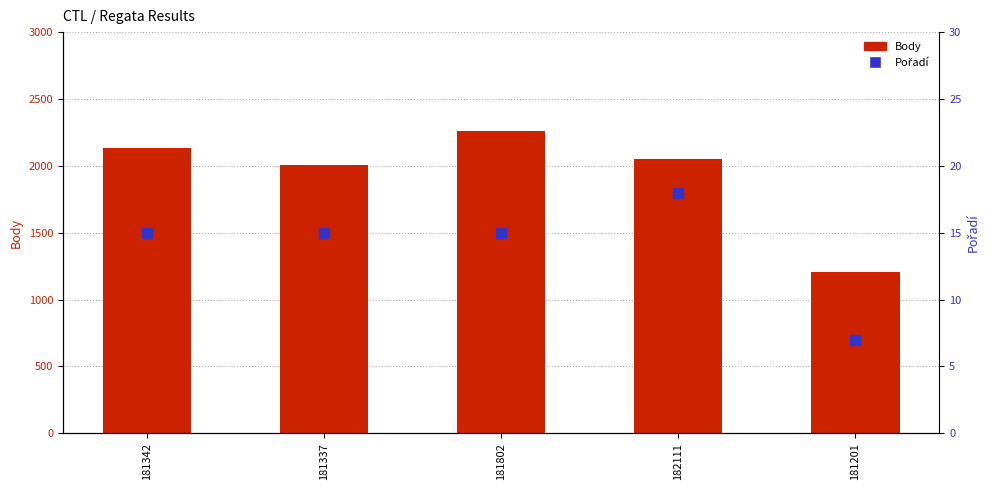

What is the total value across all series at 182111?

2068